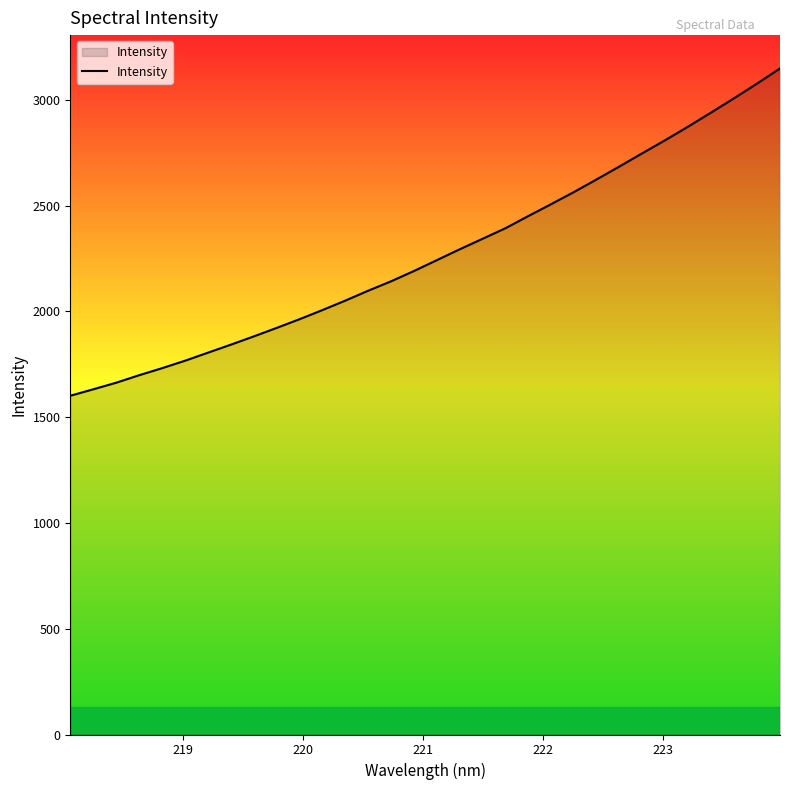

What is the smallest value displayed?

1601.0